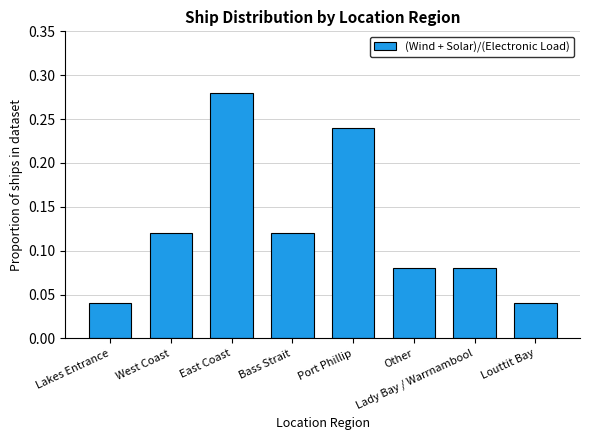

Which has a higher value, Louttit Bay or East Coast?

East Coast